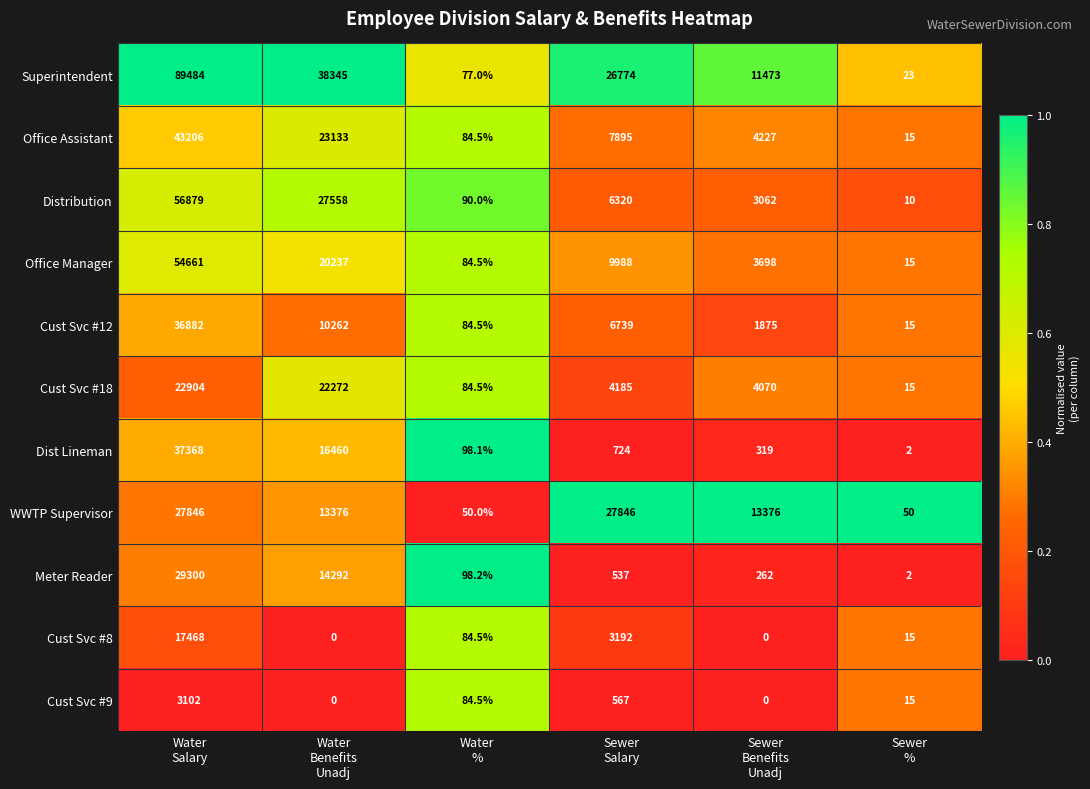

What is the difference between the maximum and second lowest values in the Office Manager series?

54576.5